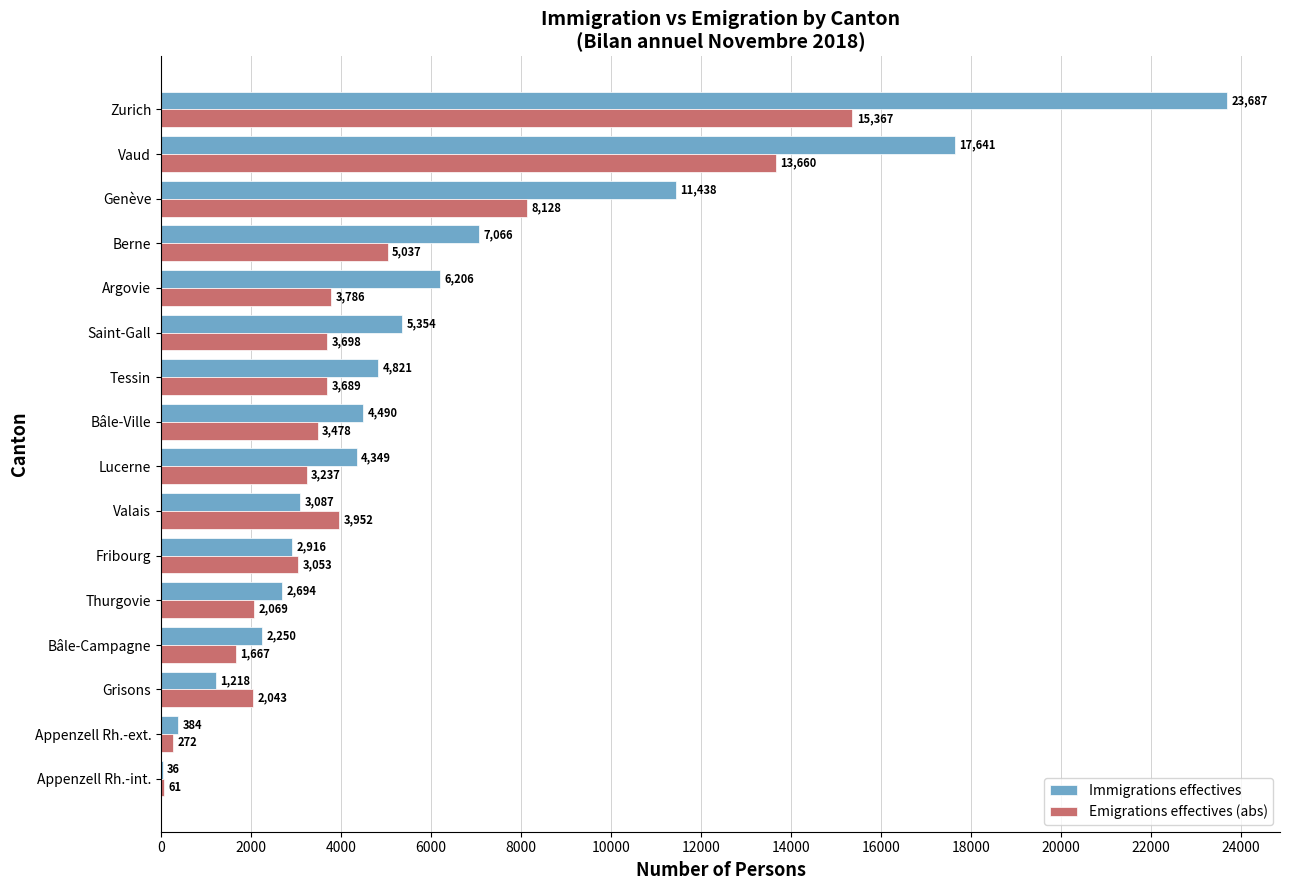

What is the maximum value for Immigrations effectives?

23687